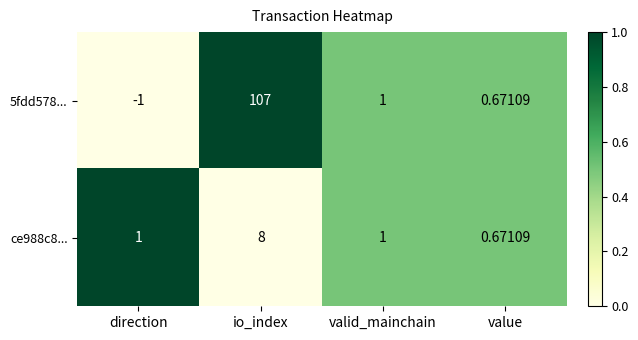

Which series has the largest range (max minus min)?

5fdd578...